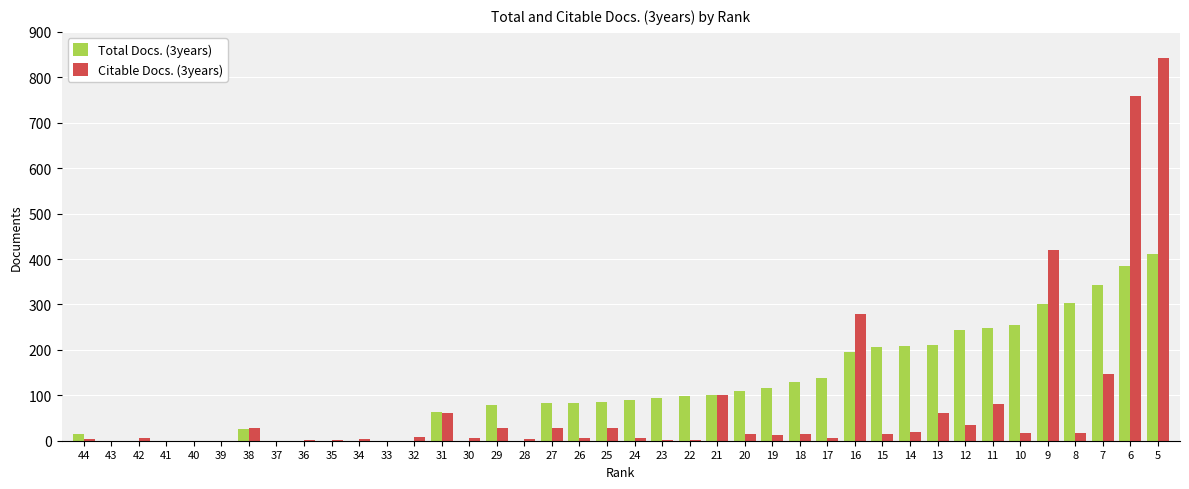

True or false: Total Docs. (3years) has a value of 90 at 24.

True